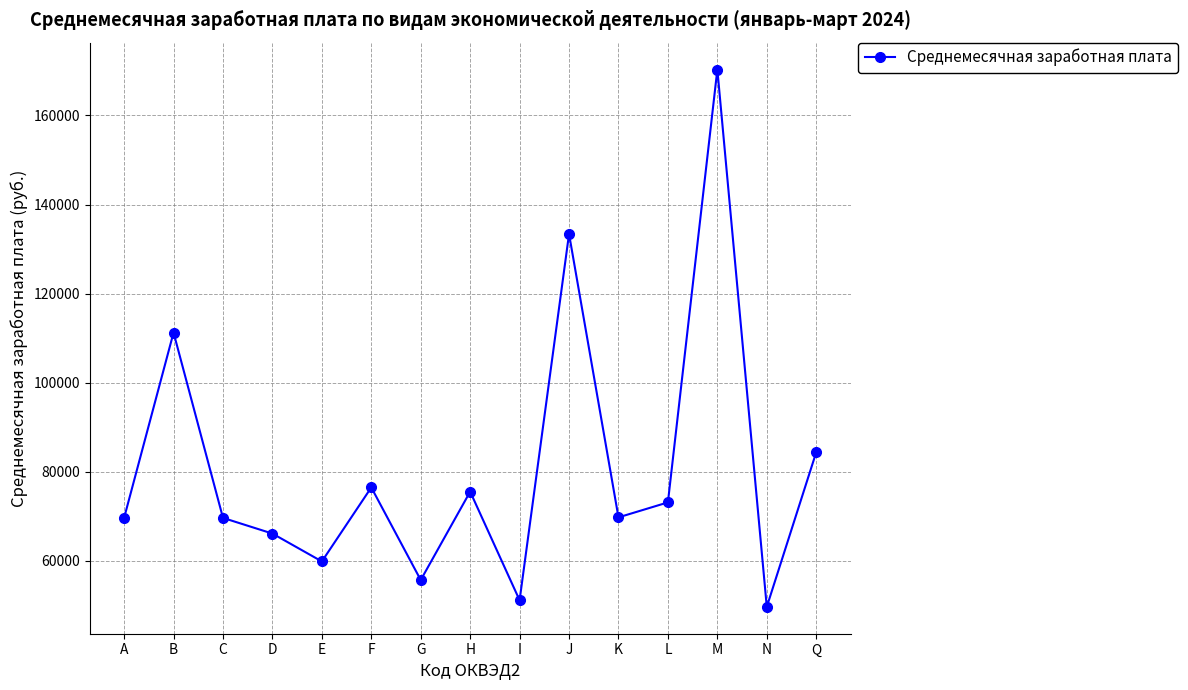

What is the greatest value displayed?

170316.0